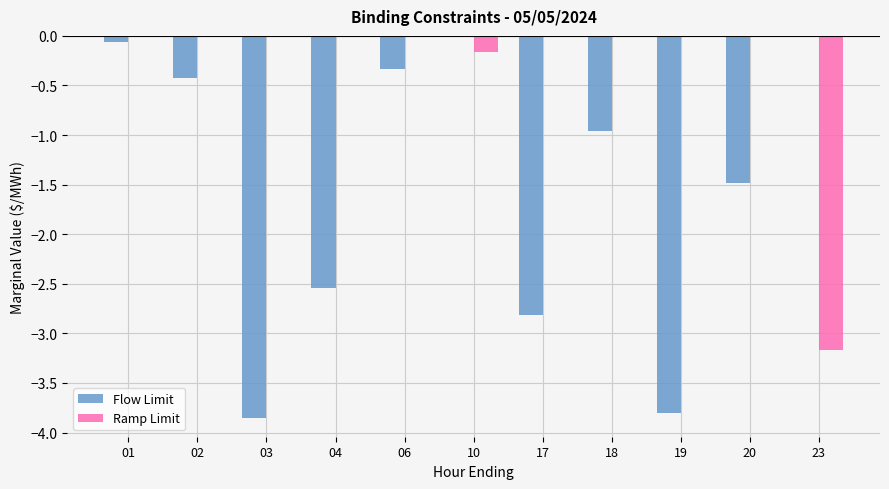

The value of Ramp Limit at 20 is 1.5. True or false?

False